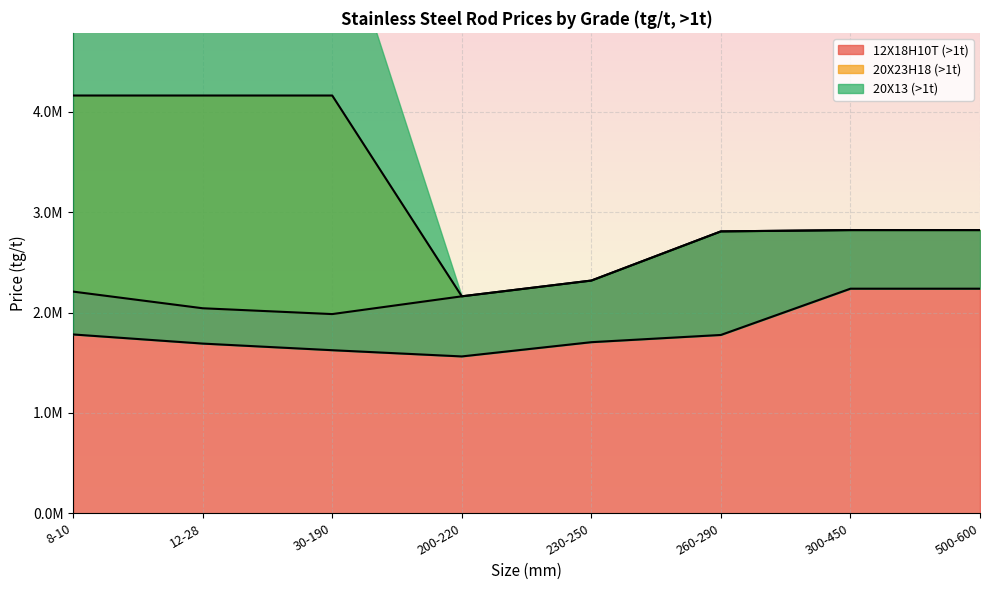

How many data points in 20X13 (>1t) are less than 1777000?

4